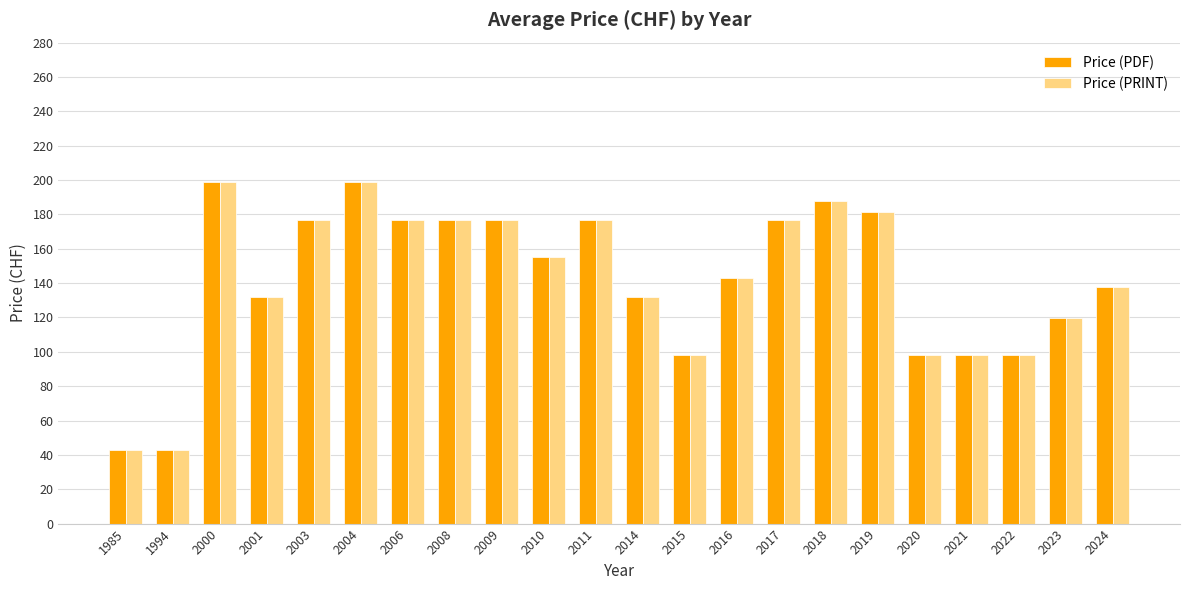

Read the Price (PRINT) value at 2019.

181.2